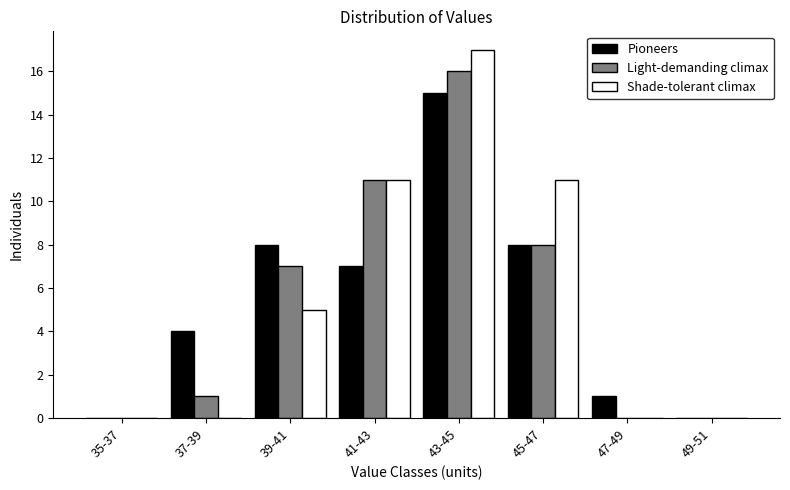

Reading left to right, transcribe all the data shown in this chart.

Pioneers: 35-37=0	37-39=4	39-41=8	41-43=7	43-45=15	45-47=8	47-49=1	49-51=0
Light-demanding climax: 35-37=0	37-39=1	39-41=7	41-43=11	43-45=16	45-47=8	47-49=0	49-51=0
Shade-tolerant climax: 35-37=0	37-39=0	39-41=5	41-43=11	43-45=17	45-47=11	47-49=0	49-51=0